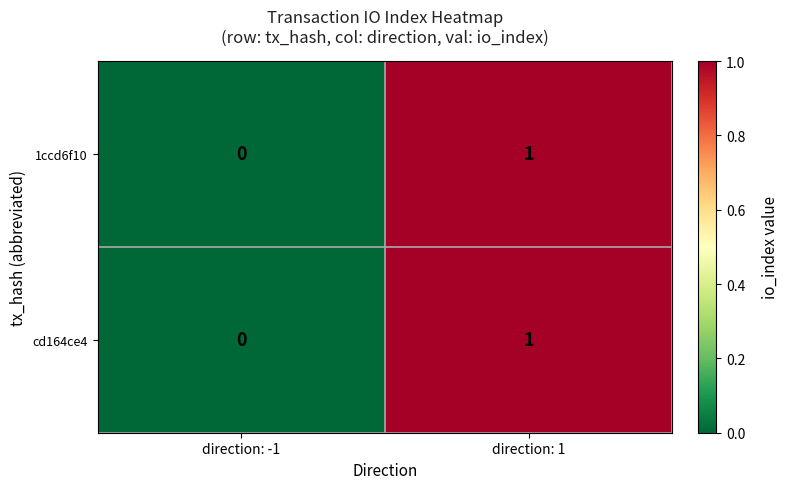

Where is cd164ce4 nearest to the value 0?

direction: -1